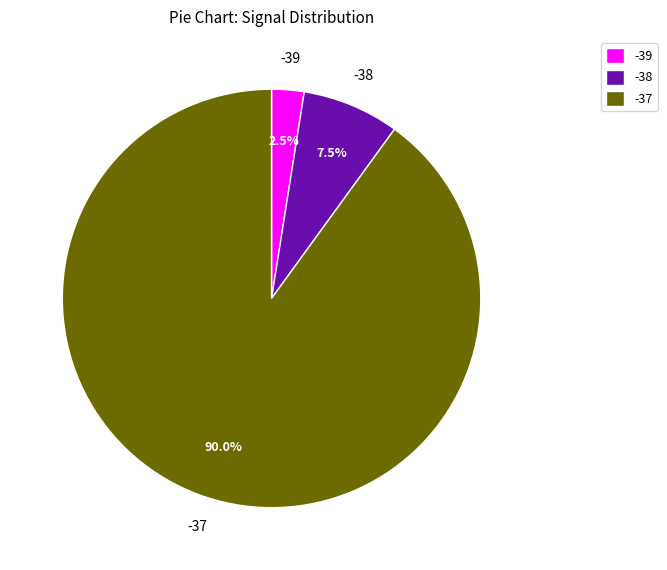

Rank the categories by value from highest to lowest.

-37, -38, -39